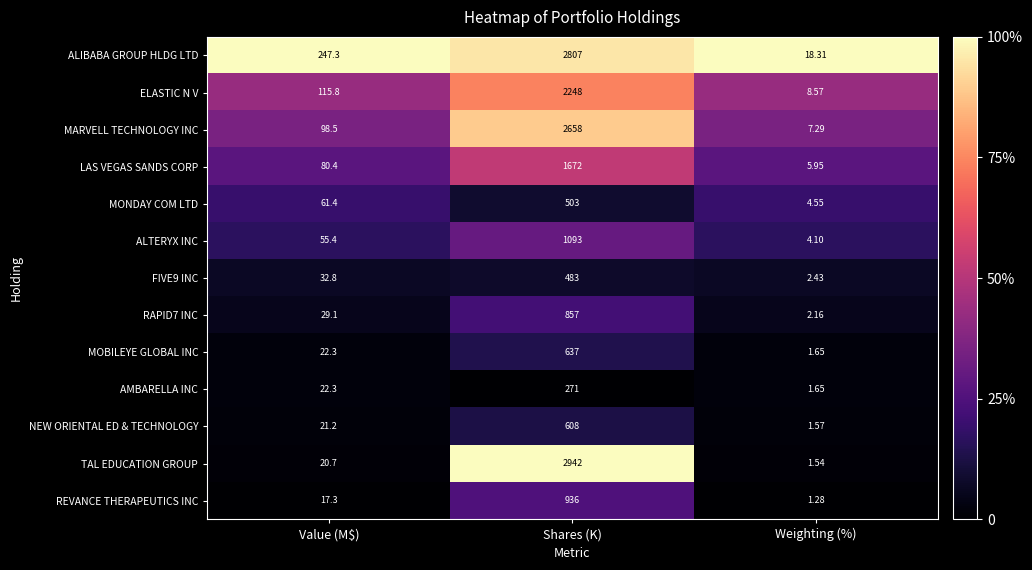

Which series has the widest spread of values?

TAL EDUCATION GROUP